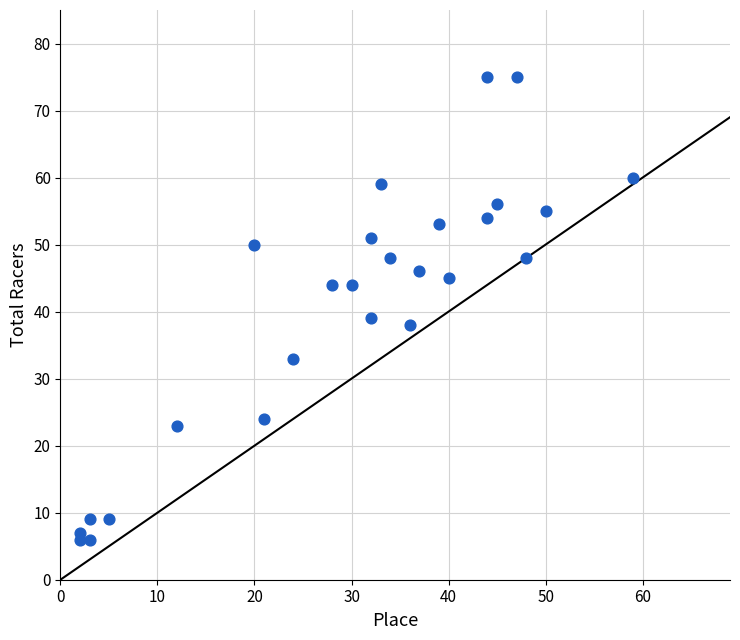

What Y value in the scatter plot is closest to 40?

39